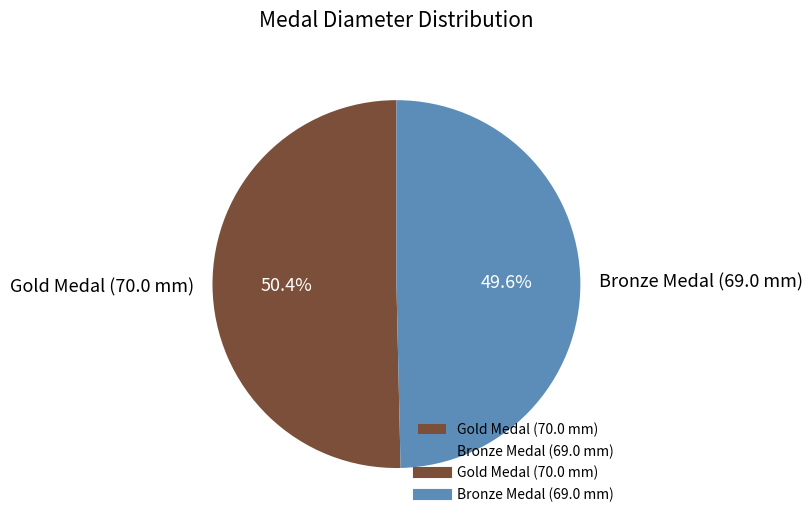

True or false: Bronze Medal (69.0 mm) accounts for 38% of the total.

False